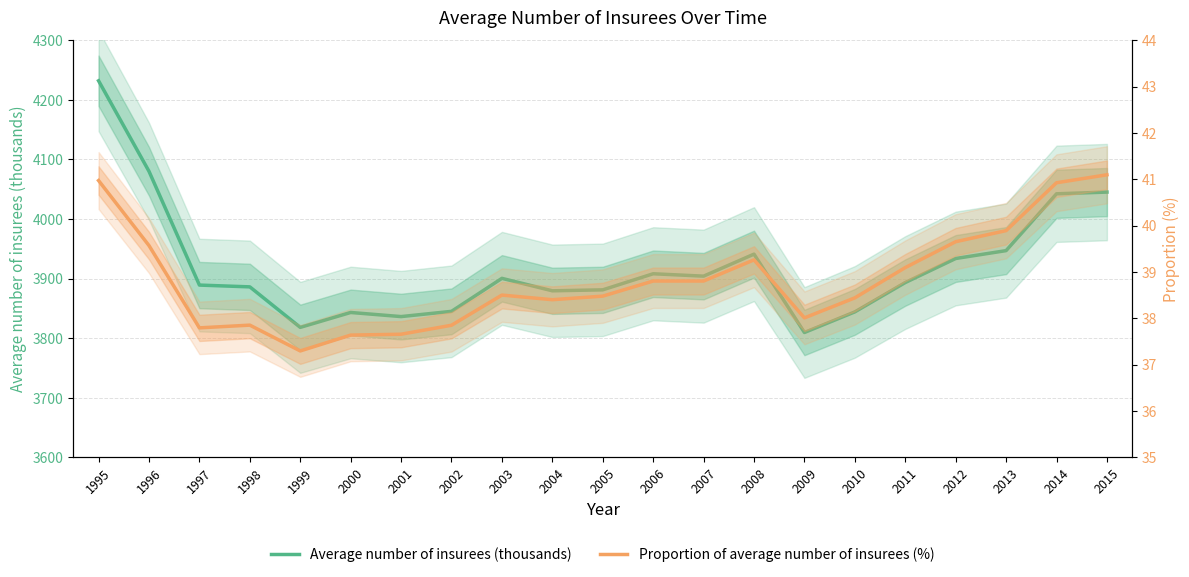

Reading left to right, extract all data points from this chart.

Average number of insurees (thousands): 1995=4232.0	1996=4080.0	1997=3889.0	1998=3886.0	1999=3818.0	2000=3843.0	2001=3836.1	2002=3844.9	2003=3900.3	2004=3879.4	2005=3881.0	2006=3908.0	2007=3904.0	2008=3941.0	2009=3809.4	2010=3844.0	2011=3893.2	2012=3933.6	2013=3946.9	2014=4042.3	2015=4045.1
Proportion of average number of insurees (%): 1995=41.0	1996=39.6	1997=37.8	1998=37.9	1999=37.3	2000=37.6	2001=37.7	2002=37.8	2003=38.5	2004=38.4	2005=38.5	2006=38.8	2007=38.8	2008=39.3	2009=38.0	2010=38.4	2011=39.1	2012=39.7	2013=39.9	2014=40.9	2015=41.1